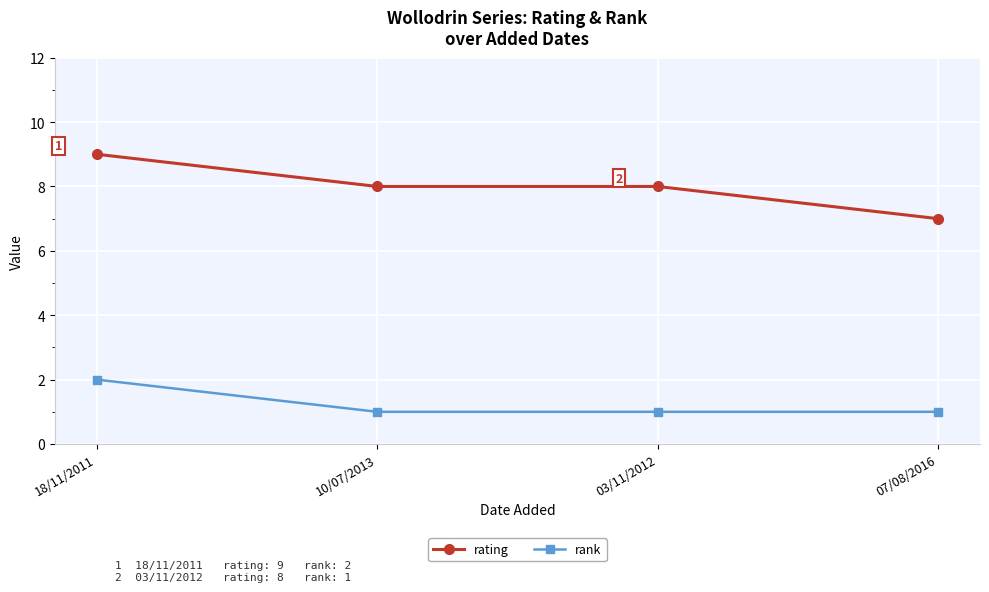

Count the number of data series in this chart.

2